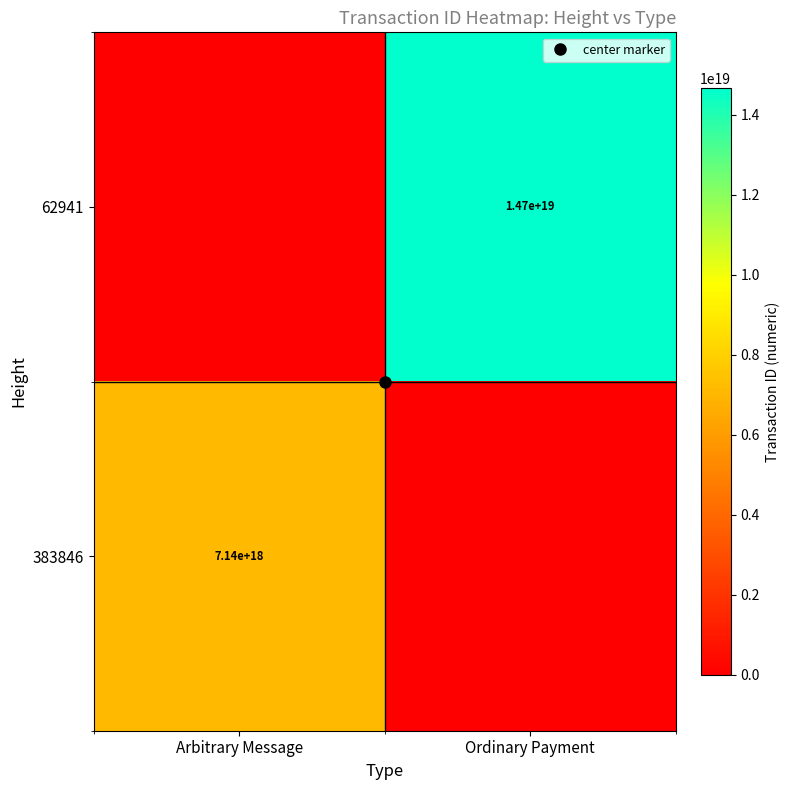

The 62941 series shows 0 at Arbitrary Message. True or false?

True